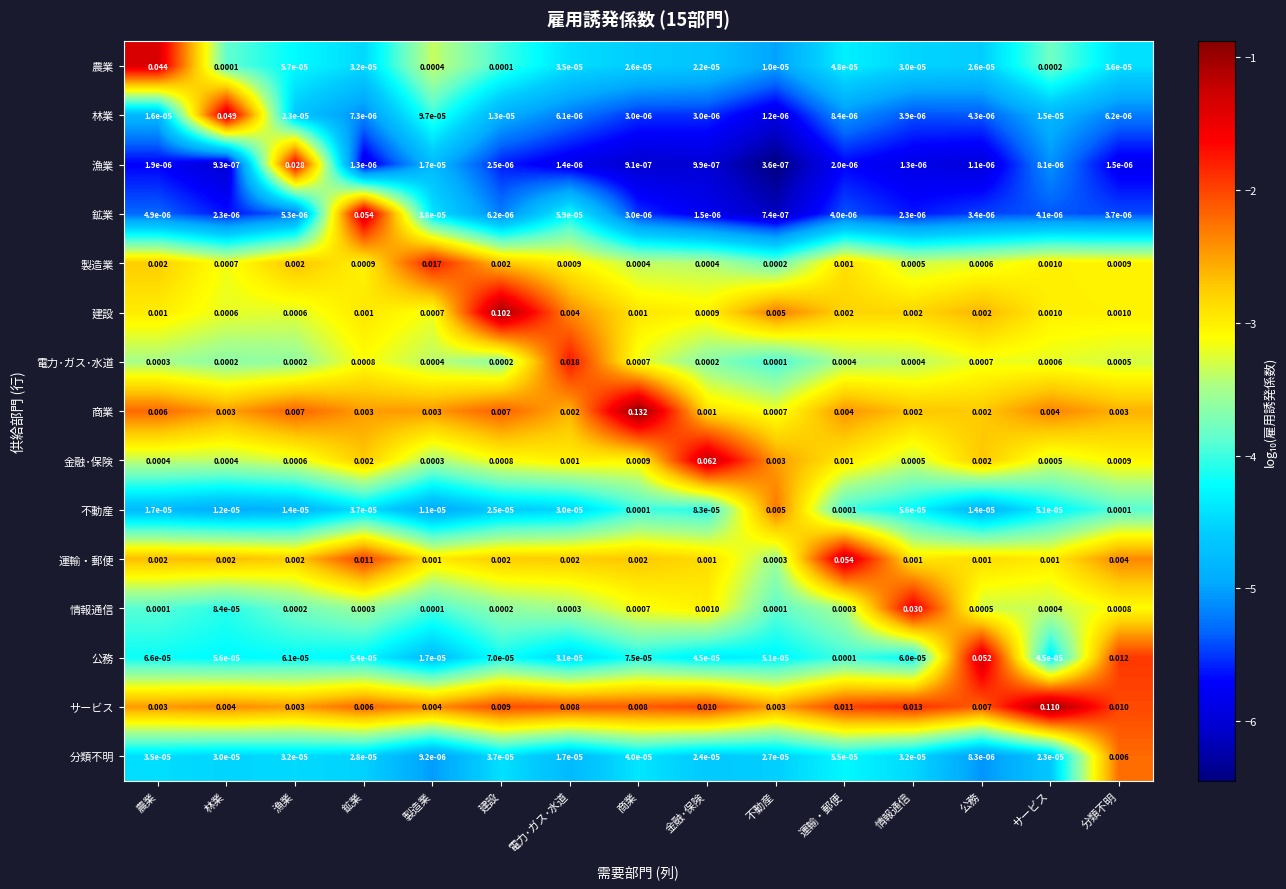

At which label is 林業 closest to 0?

不動産